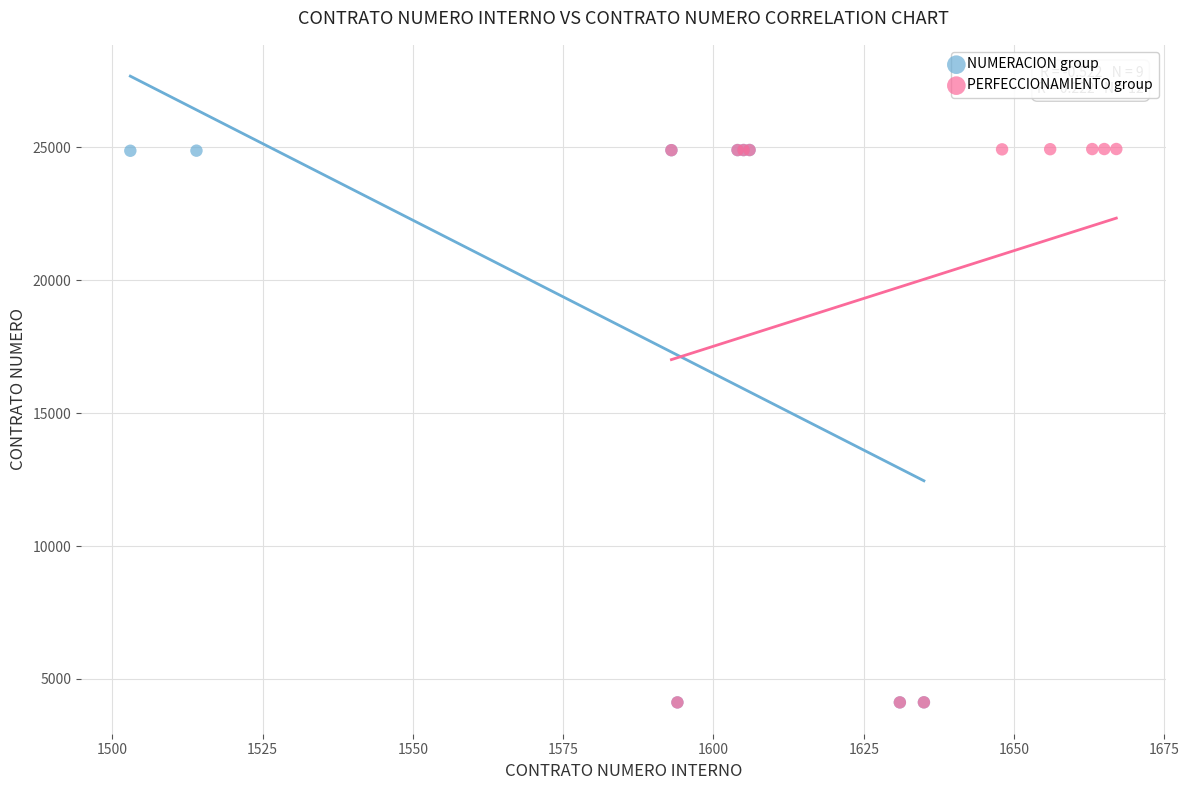

Which series has the largest Y range (max minus min)?

PERFECCIONAMIENTO group